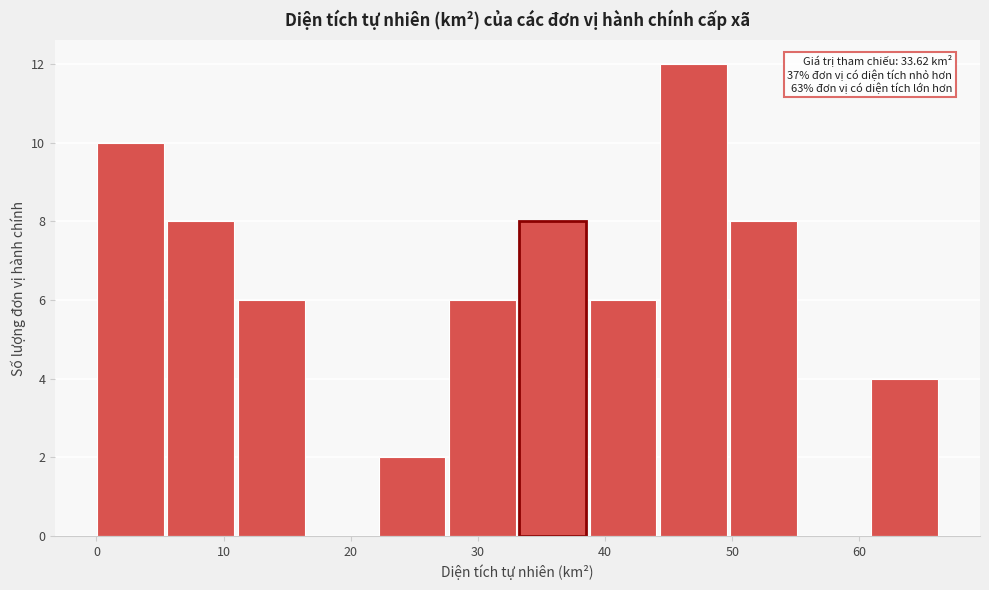

Over which range of the x-axis is the bar tallest?

44 to 50